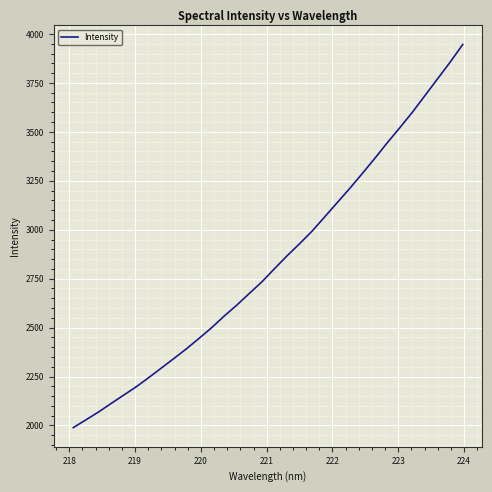

What is the greatest value displayed?

3946.2